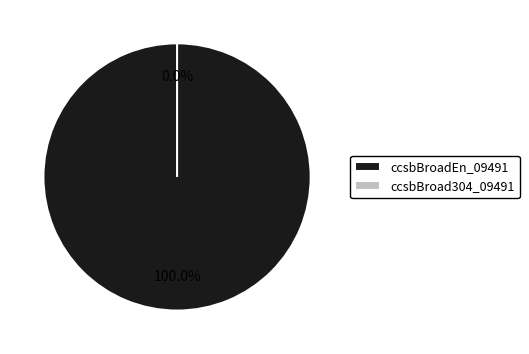

Is it true that ccsbBroad304_09491 is 0% of the pie?

True